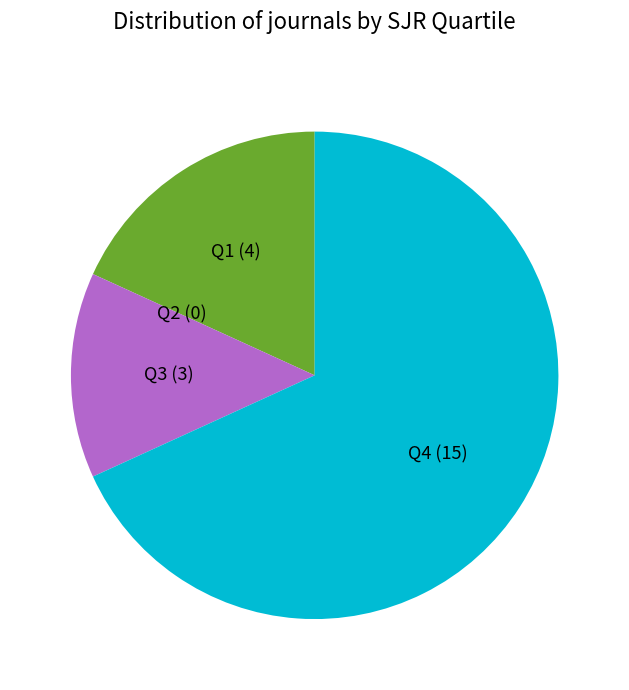

Which category accounts for the majority?

Q4